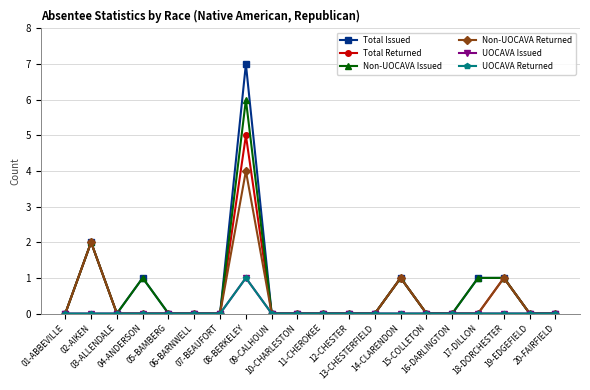

Does the chart have visible grid lines?

Yes